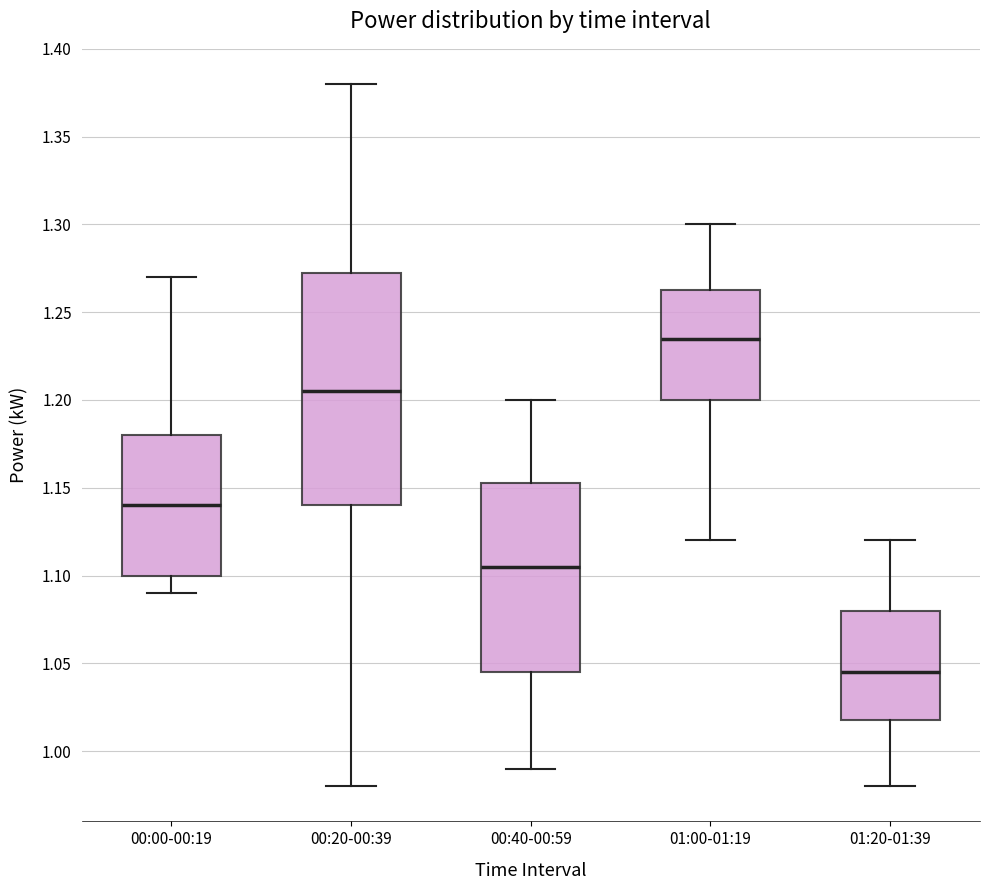

Reading left to right, read every box against the y-axis: the position of its median line, the range the box covers, and the ends of its whiskers. The values are not printed on the chart, so give them approximately, as read against the axis.

00:00-00:19: median 1.140, box 1.100 to 1.180, whiskers 1.090 to 1.270
00:20-00:39: median 1.205, box 1.140 to 1.275, whiskers 0.980 to 1.380
00:40-00:59: median 1.105, box 1.045 to 1.155, whiskers 0.990 to 1.200
01:00-01:19: median 1.235, box 1.200 to 1.265, whiskers 1.120 to 1.300
01:20-01:39: median 1.045, box 1.020 to 1.080, whiskers 0.980 to 1.120